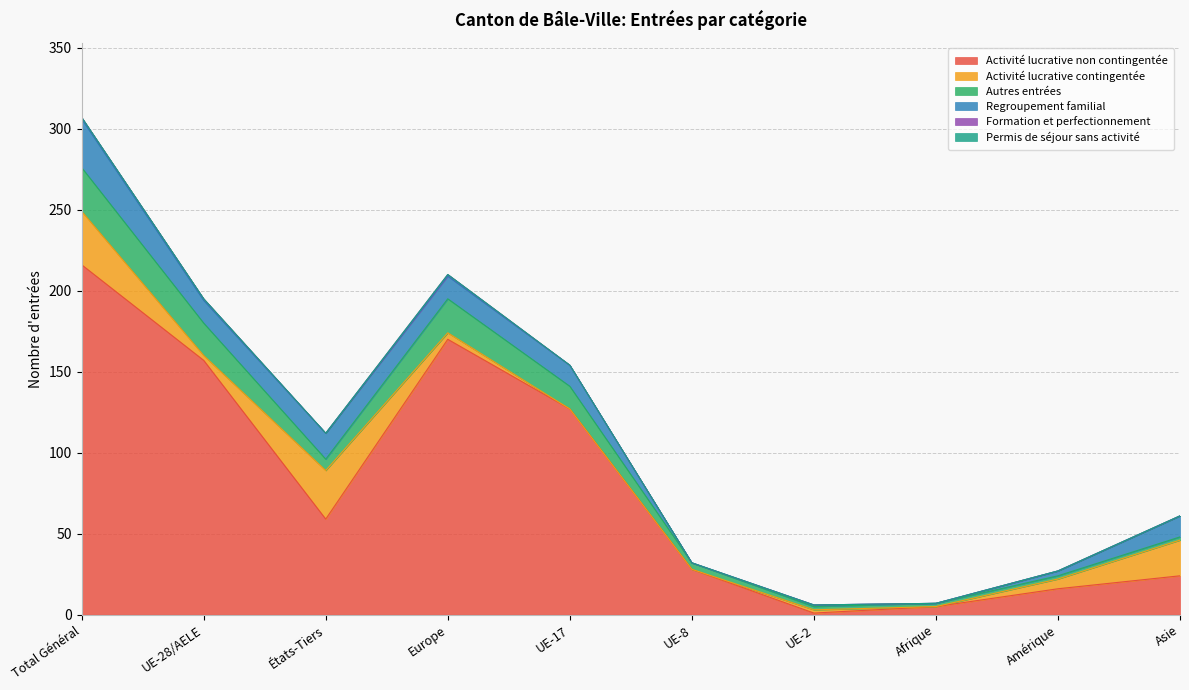

At which label does Activité lucrative non contingentée first exceed 59?

Total Général